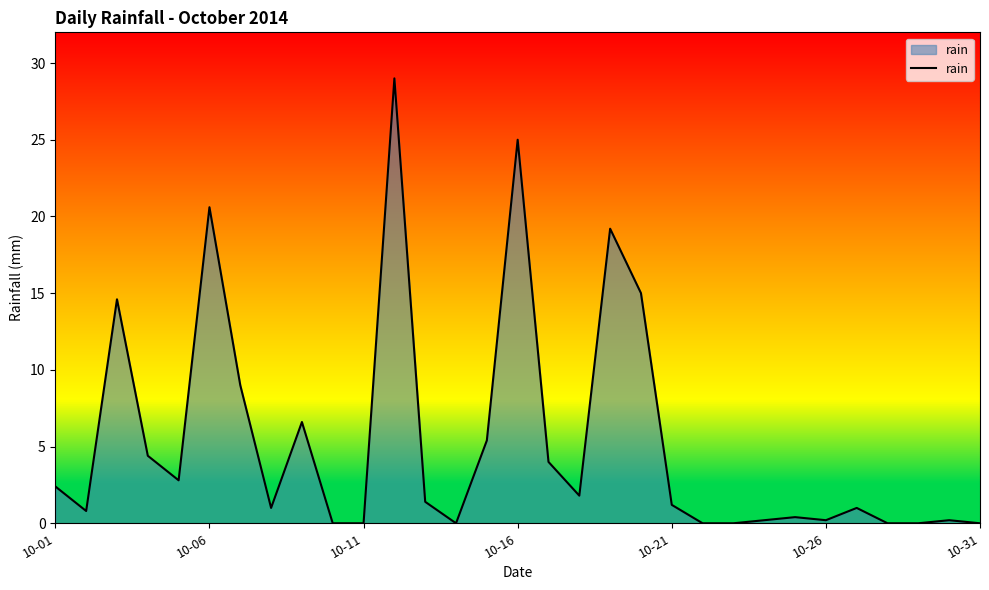

What is the greatest value displayed?

29.0